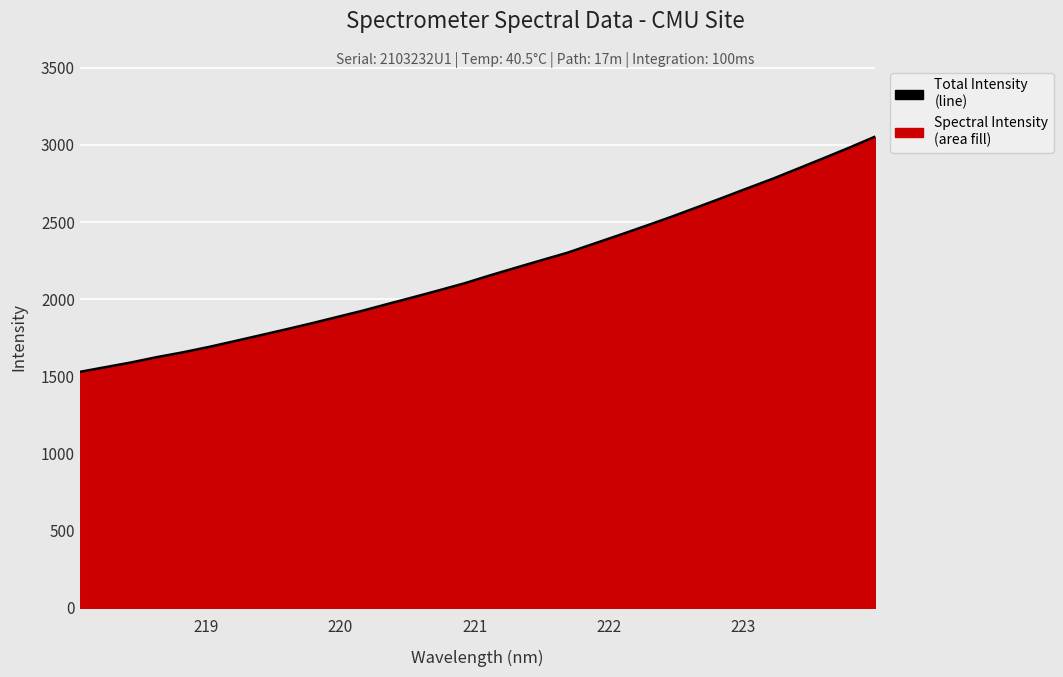

What is the greatest value displayed?

3054.0